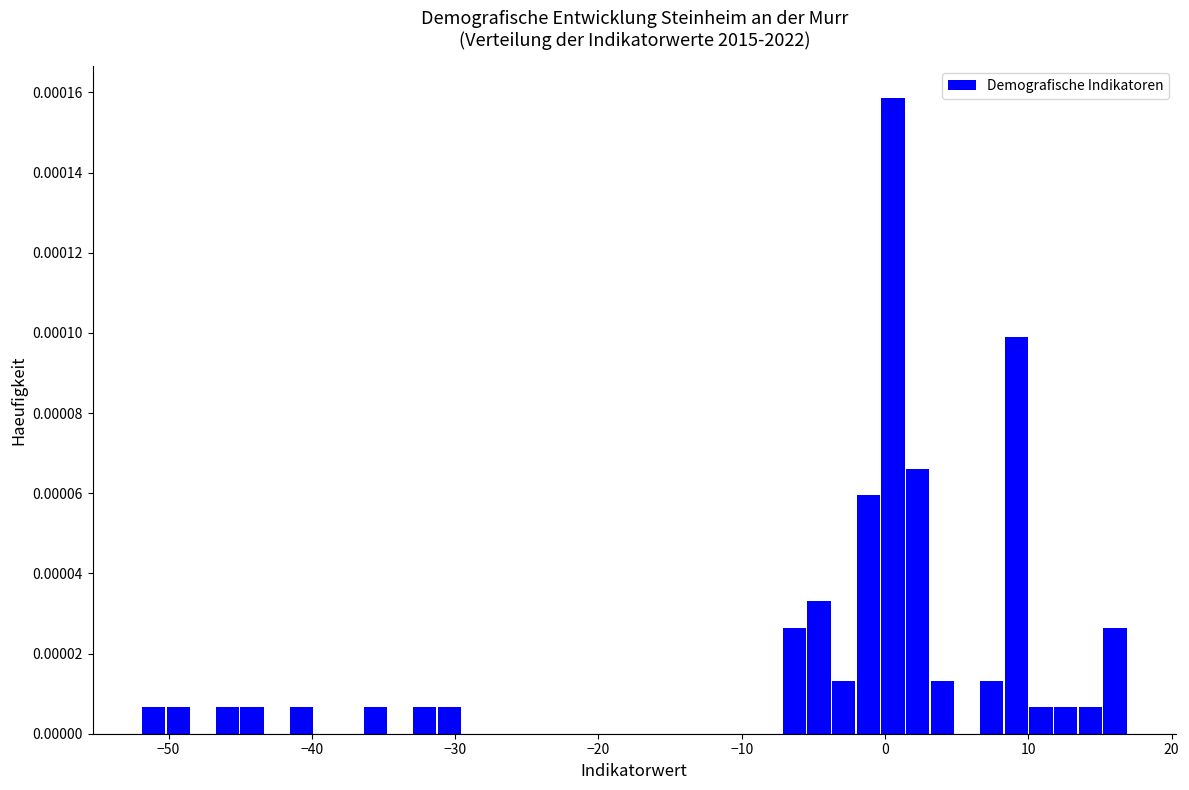

Read against the x-axis, roughly where is the centre of the tallest bar?

1